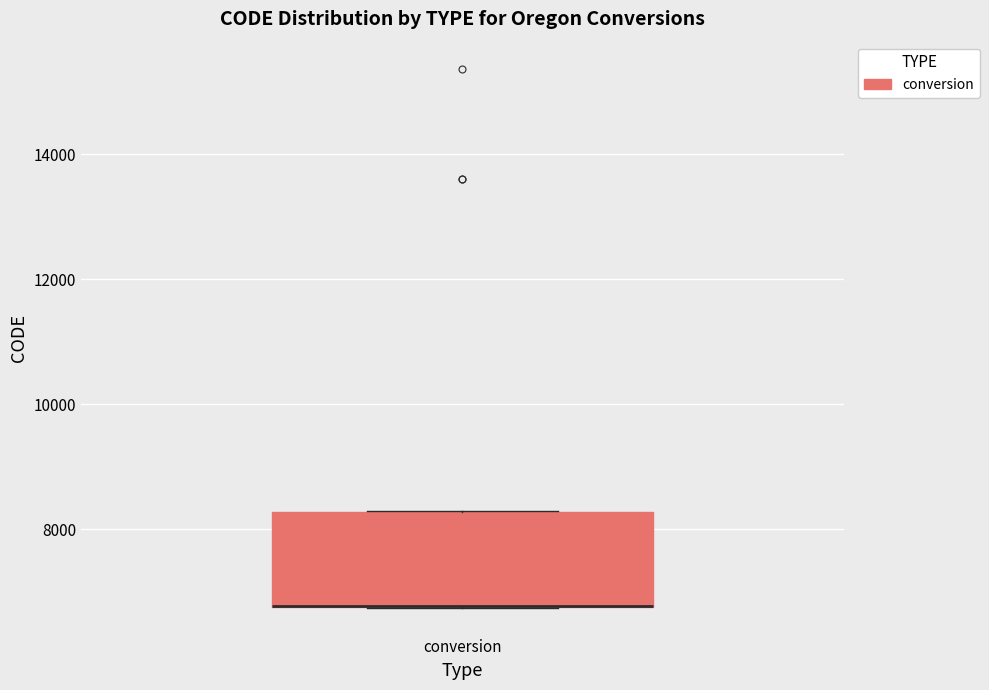

Transcribe this box plot: give where the median line is, the range the box spans, and where the two whiskers end, as read against the y-axis. The values are not printed on the chart, so give them approximately, as read against the axis.

median 6800 (drawn on the box's lower edge), box 6800 to 8200, whiskers 6800 to 8200